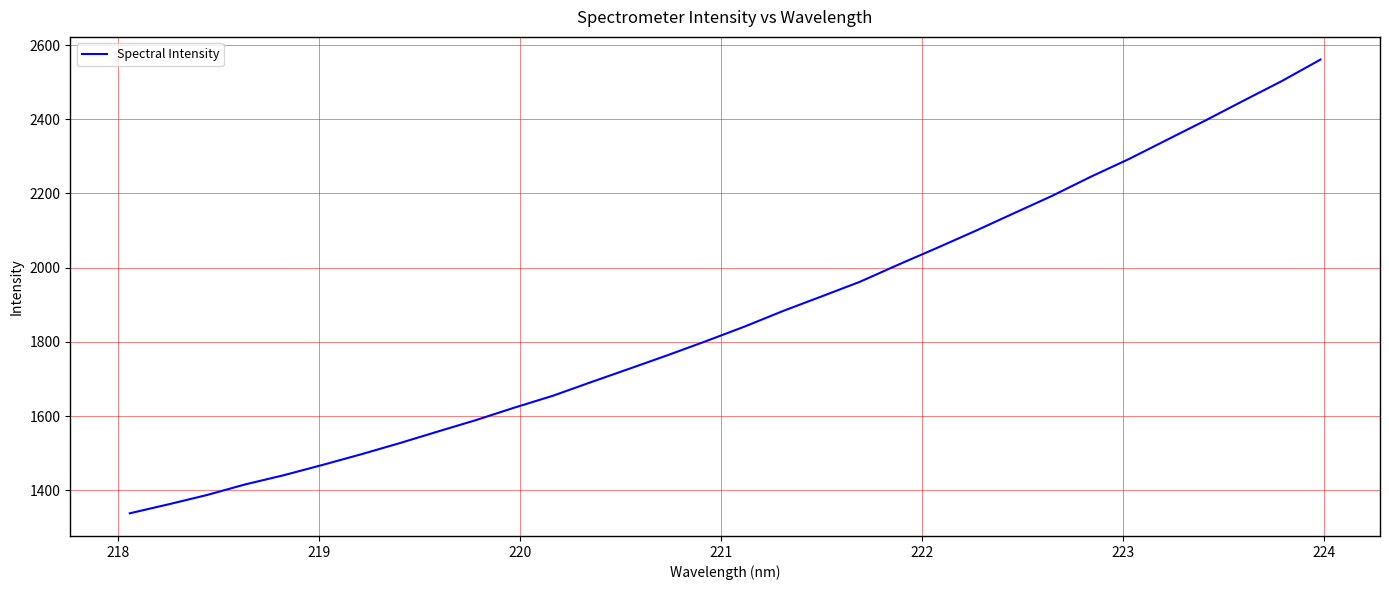

What is the difference between the maximum and minimum values?

1223.3